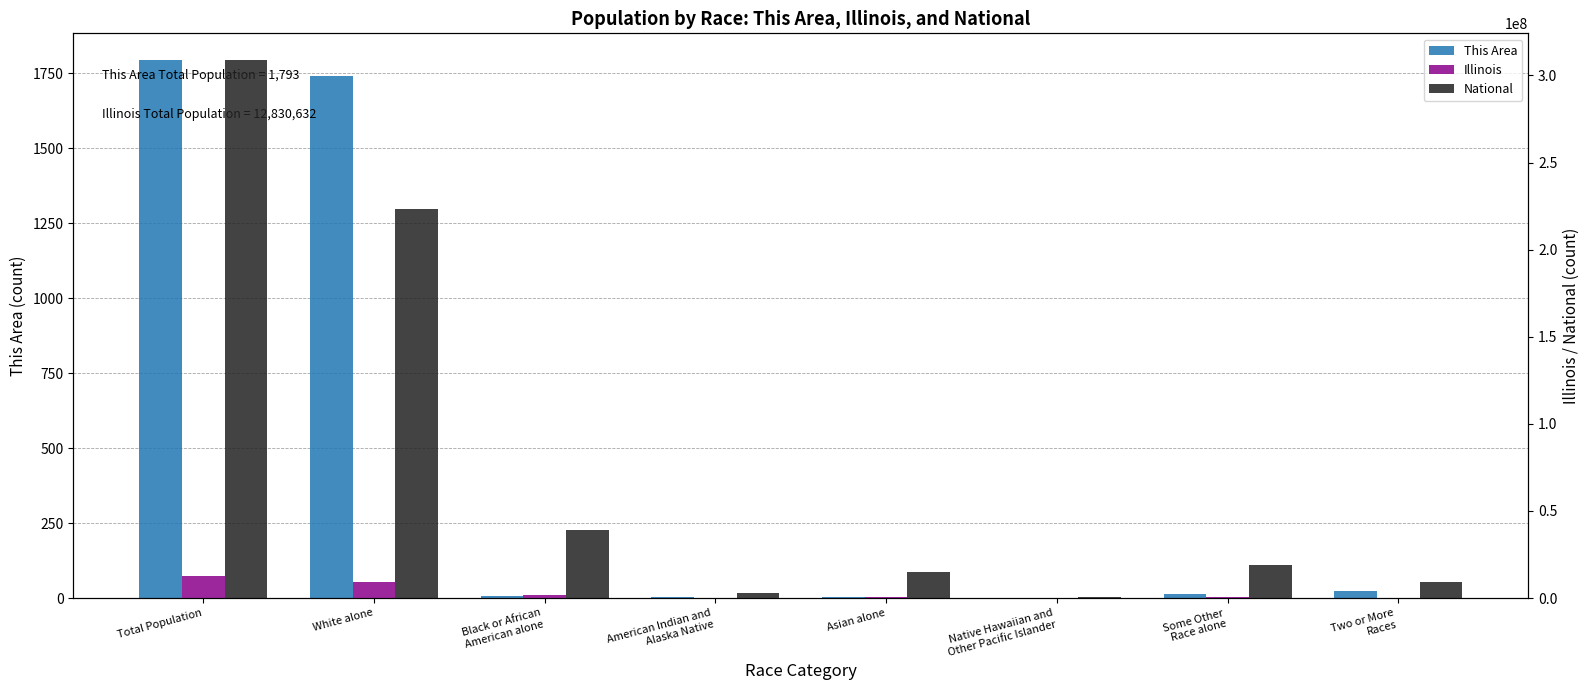

Reading left to right, transcribe all the data shown in this chart.

This Area: Total Population=1793	White alone=1739	Black or African
American alone=8	American Indian and
Alaska Native=5	Asian alone=3	Native Hawaiian and
Other Pacific Islander=0	Some Other
Race alone=14	Two or More
Races=24
Illinois: Total Population=12830632	White alone=9177877	Black or African
American alone=1866414	American Indian and
Alaska Native=43963	Asian alone=586934	Native Hawaiian and
Other Pacific Islander=4050	Some Other
Race alone=861412	Two or More
Races=289982
National: Total Population=308745538	White alone=223553265	Black or African
American alone=38929319	American Indian and
Alaska Native=2932248	Asian alone=14674252	Native Hawaiian and
Other Pacific Islander=540013	Some Other
Race alone=19107368	Two or More
Races=9009073